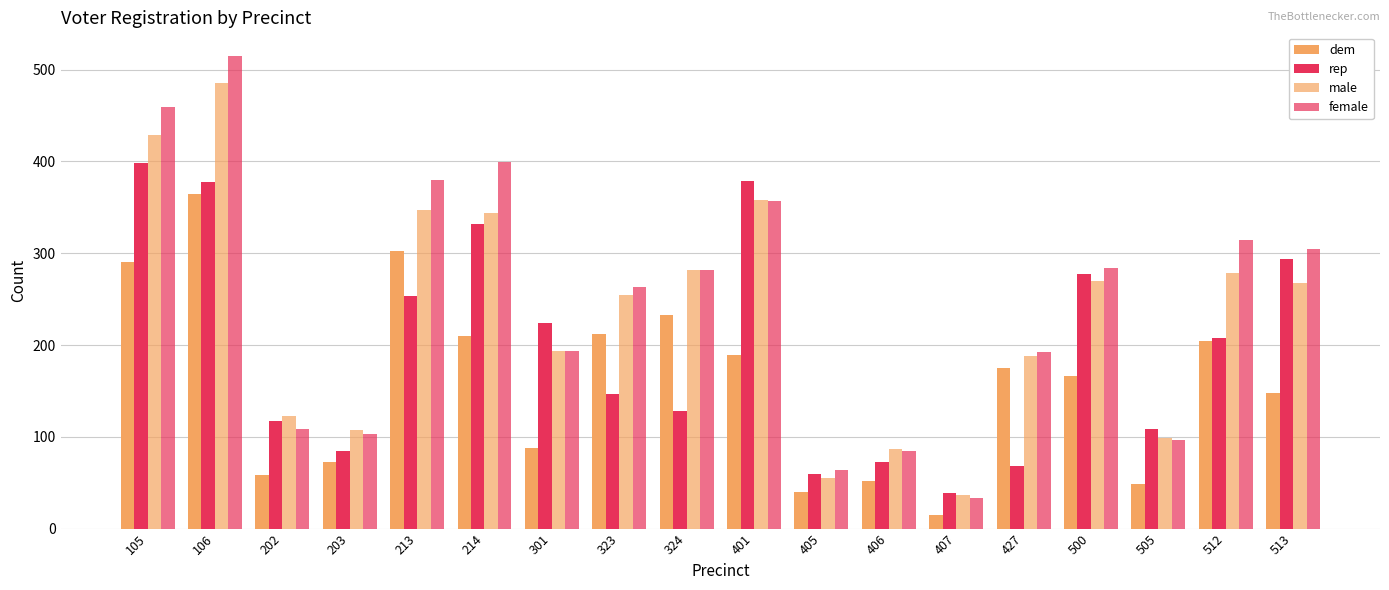

Reading left to right, list all the values displayed in this chart.

dem: 105=290	106=365	202=58	203=72	213=302	214=210	301=88	323=212	324=233	401=189	405=40	406=52	407=15	427=175	500=166	505=48	512=204	513=148
rep: 105=398	106=378	202=117	203=85	213=253	214=332	301=224	323=147	324=128	401=379	405=59	406=72	407=39	427=68	500=277	505=109	512=208	513=294
male: 105=429	106=486	202=123	203=107	213=347	214=344	301=194	323=254	324=282	401=358	405=55	406=87	407=37	427=188	500=270	505=99	512=279	513=268
female: 105=459	106=515	202=109	203=103	213=380	214=399	301=193	323=263	324=282	401=357	405=64	406=84	407=33	427=192	500=284	505=97	512=314	513=305